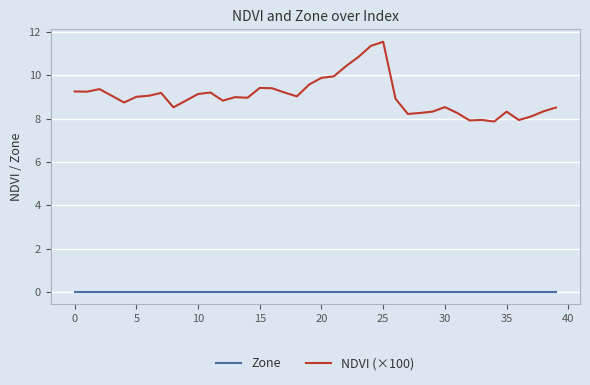

Which series has the largest range (max minus min)?

NDVI (×100)